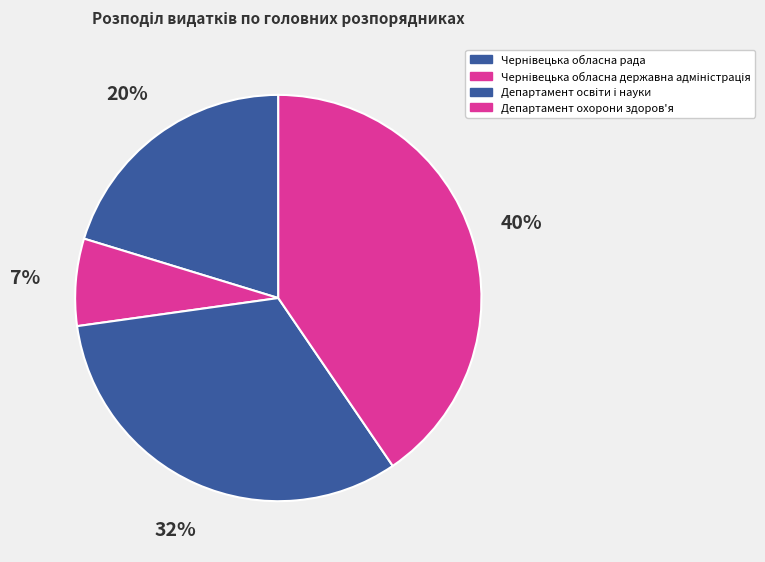

To the nearest percent, what percentage of the pie is Департамент освiти i науки?

32%